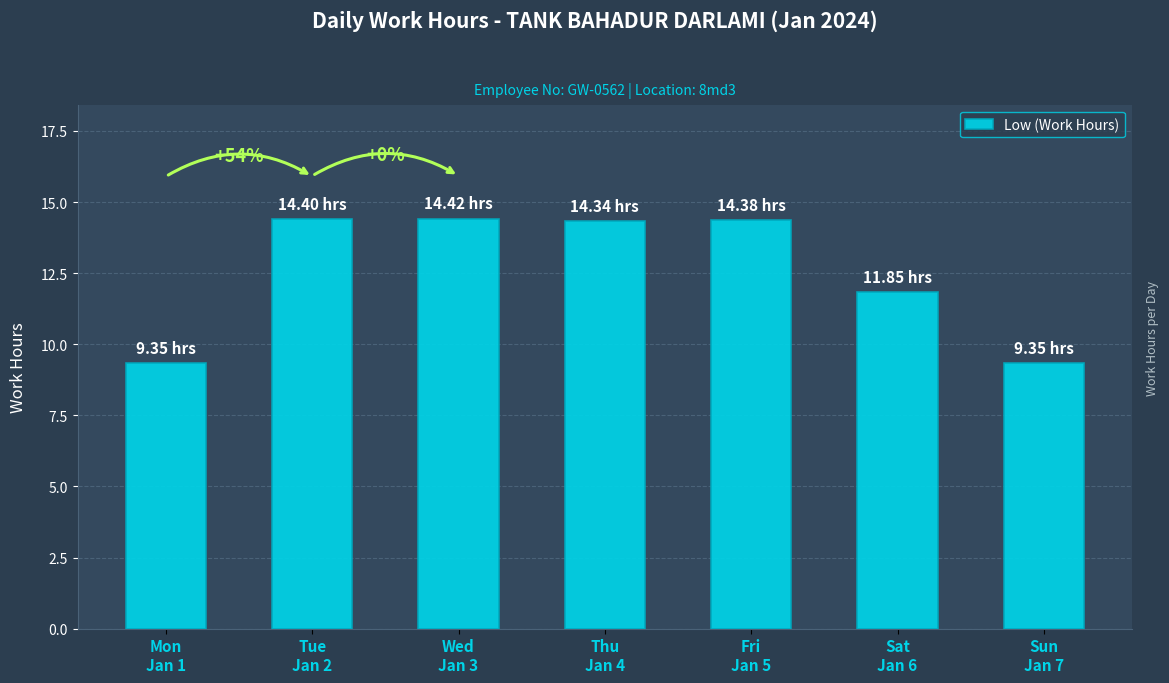

What is the average value?

12.6